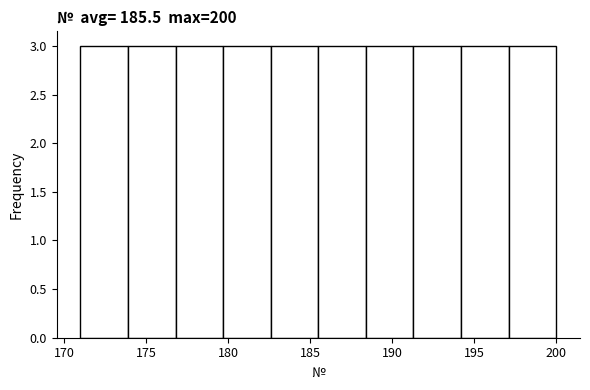

What is the height of the bar covering 185.5 to 188.4 on the x-axis? Neither the bar edges nor the heights are printed on the chart, so give them approximately, as read against the axes.

3